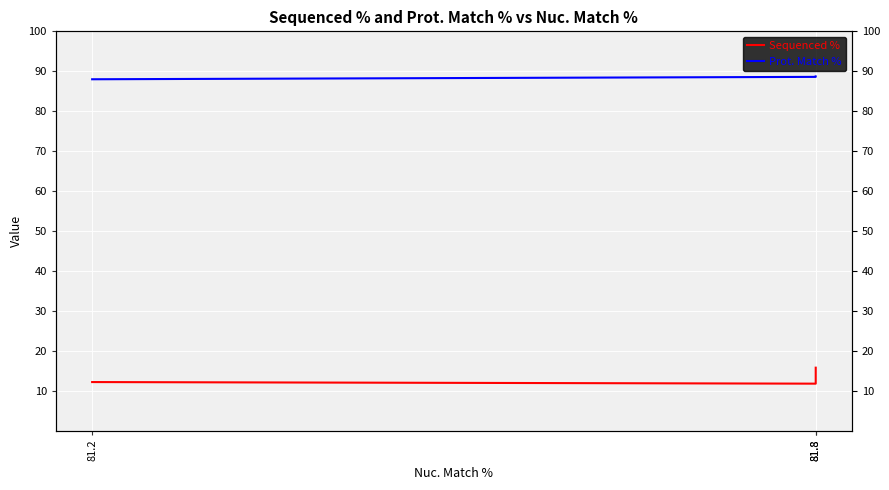

At which label does Sequenced % first exceed 12?

81.8